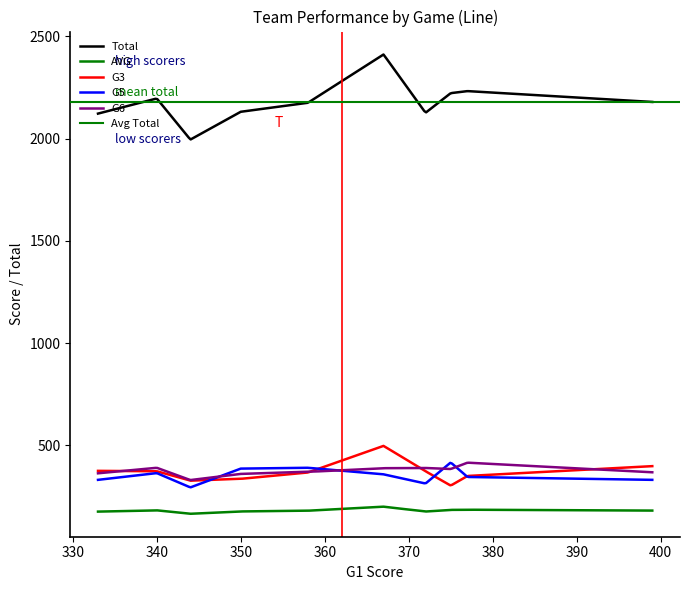

What is the difference between the maximum and minimum values in the G3 series?

194.0